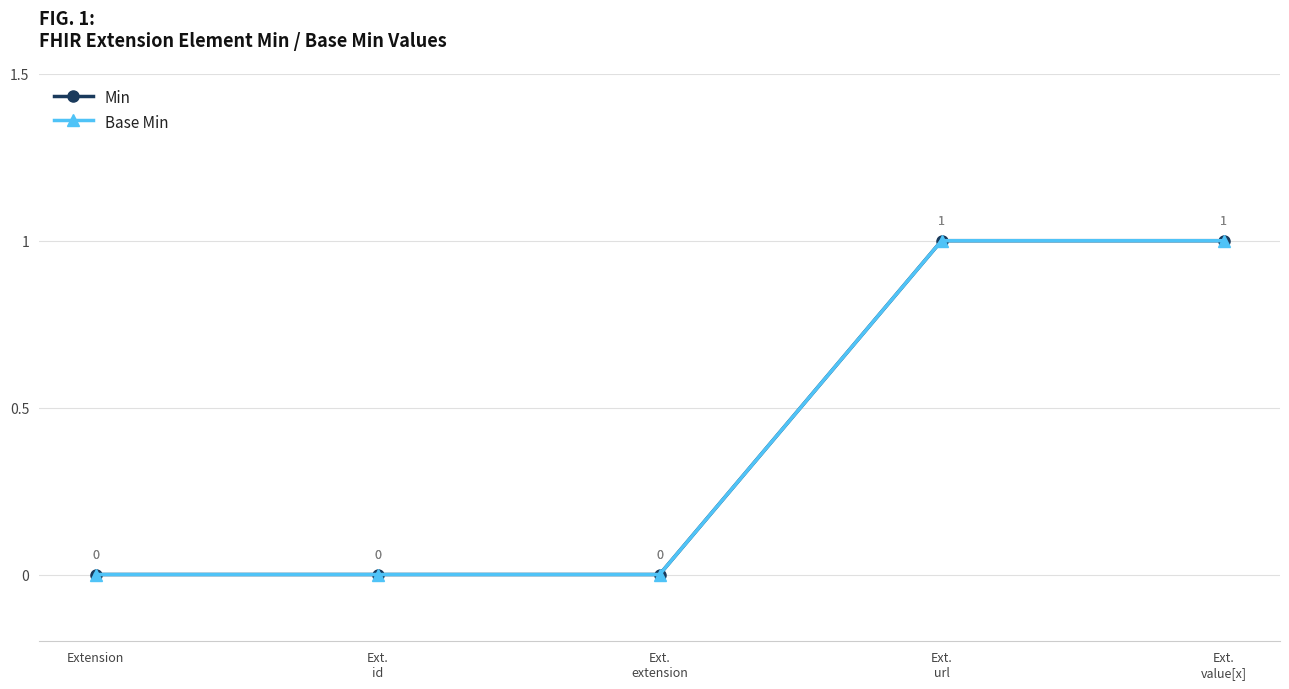

Does the chart have visible grid lines?

Yes